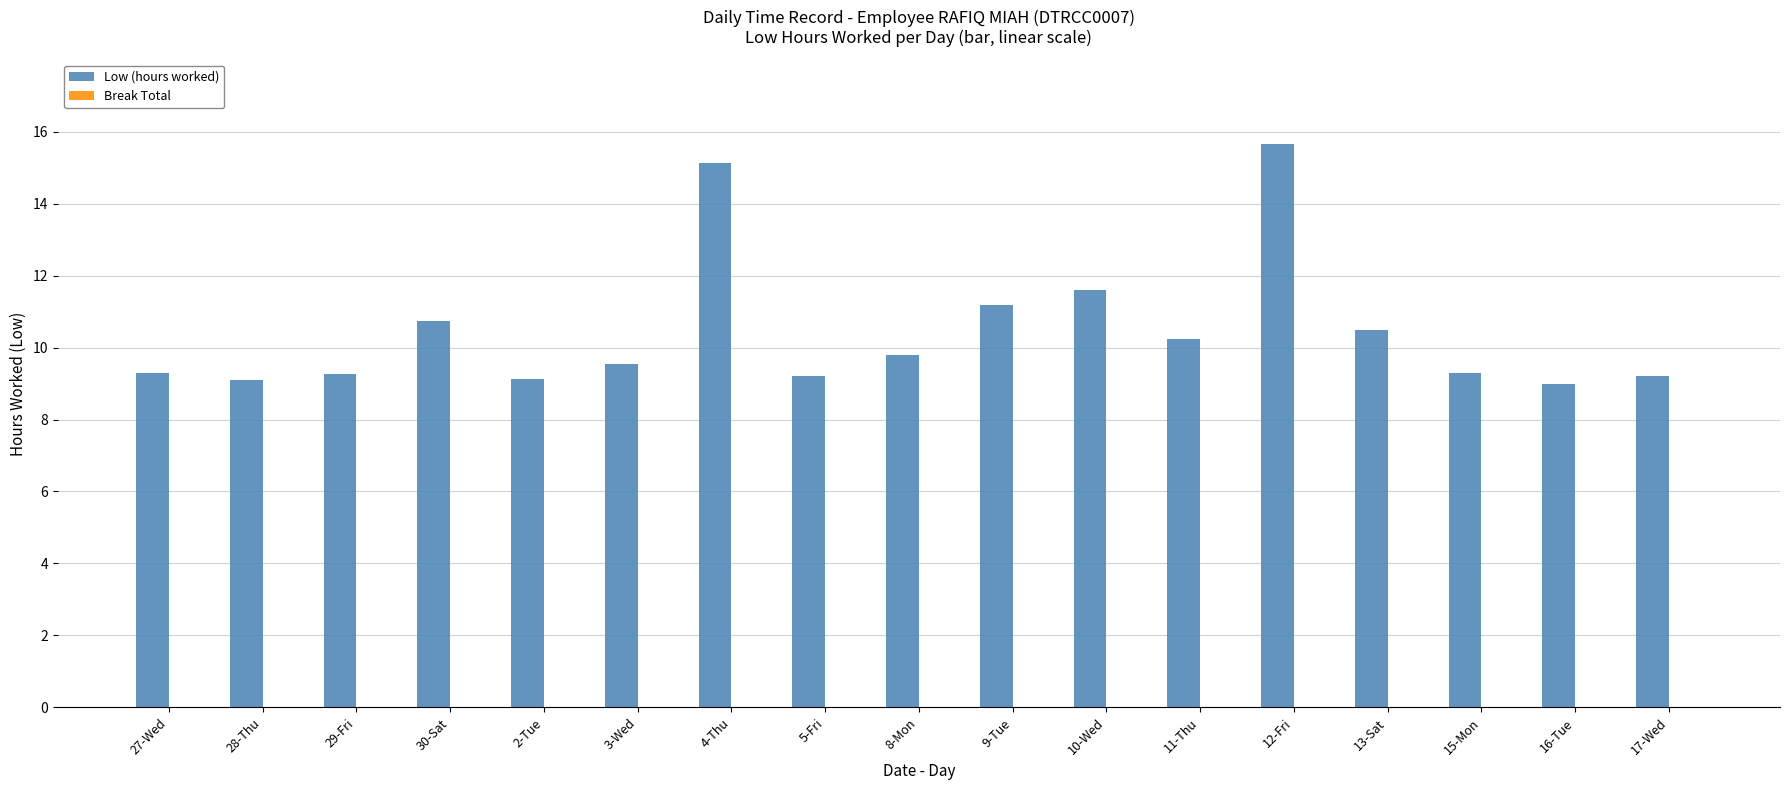

What is the sum of the values at 29-Fri and 12-Fri?

24.9